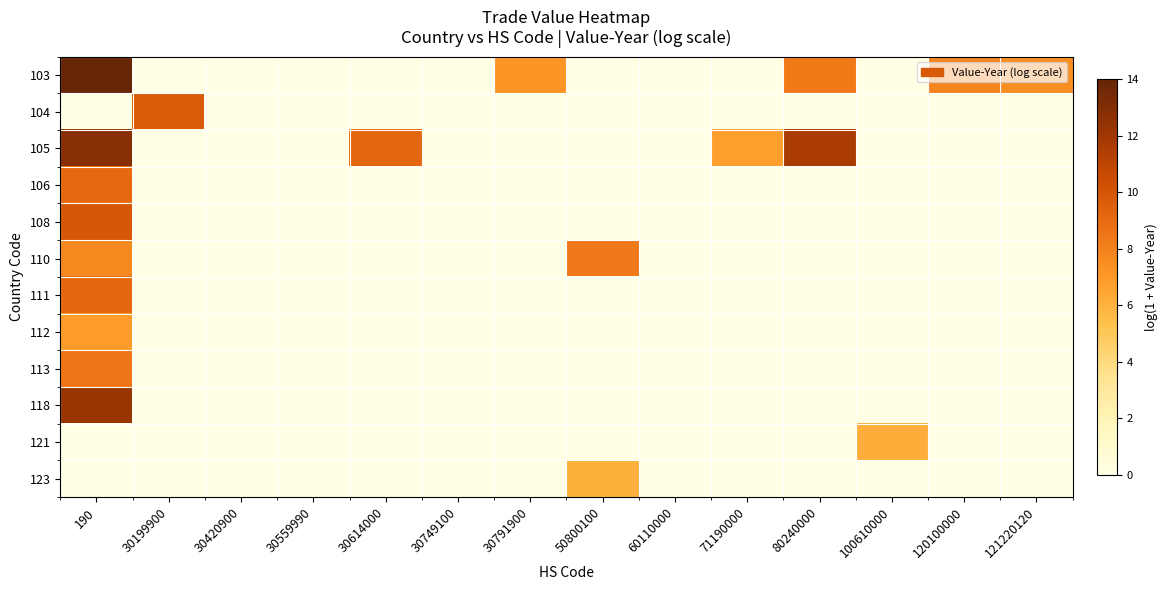

Reading right to left, list all the values displayed in this chart.

103: 121220120=7.5	120100000=7.8	100610000=0.0	80240000=8.4	71190000=0.0	60110000=0.0	50800100=0.0	30791900=7.2	30749100=0.0	30614000=0.0	30559990=0.0	30420900=0.0	30199900=0.0	190=14.0
104: 121220120=0.0	120100000=0.0	100610000=0.0	80240000=0.0	71190000=0.0	60110000=0.0	50800100=0.0	30791900=0.0	30749100=0.0	30614000=0.0	30559990=0.0	30420900=0.0	30199900=9.7	190=0.0
105: 121220120=0.0	120100000=0.0	100610000=0.0	80240000=11.6	71190000=6.7	60110000=0.0	50800100=0.0	30791900=0.0	30749100=0.0	30614000=9.2	30559990=0.0	30420900=0.0	30199900=0.0	190=12.8
106: 121220120=0.0	120100000=0.0	100610000=0.0	80240000=0.0	71190000=0.0	60110000=0.0	50800100=0.0	30791900=0.0	30749100=0.0	30614000=0.0	30559990=0.0	30420900=0.0	30199900=0.0	190=9.1
108: 121220120=0.0	120100000=0.0	100610000=0.0	80240000=0.0	71190000=0.0	60110000=0.0	50800100=0.0	30791900=0.0	30749100=0.0	30614000=0.0	30559990=0.0	30420900=0.0	30199900=0.0	190=9.9
110: 121220120=0.0	120100000=0.0	100610000=0.0	80240000=0.0	71190000=0.0	60110000=0.0	50800100=8.4	30791900=0.0	30749100=0.0	30614000=0.0	30559990=0.0	30420900=0.0	30199900=0.0	190=7.7
111: 121220120=0.0	120100000=0.0	100610000=0.0	80240000=0.0	71190000=0.0	60110000=0.0	50800100=0.0	30791900=0.0	30749100=0.0	30614000=0.0	30559990=0.0	30420900=0.0	30199900=0.0	190=9.1
112: 121220120=0.0	120100000=0.0	100610000=0.0	80240000=0.0	71190000=0.0	60110000=0.0	50800100=0.0	30791900=0.0	30749100=0.0	30614000=0.0	30559990=0.0	30420900=0.0	30199900=0.0	190=6.9
113: 121220120=0.0	120100000=0.0	100610000=0.0	80240000=0.0	71190000=0.0	60110000=0.0	50800100=0.0	30791900=0.0	30749100=0.0	30614000=0.0	30559990=0.0	30420900=0.0	30199900=0.0	190=8.5
118: 121220120=0.0	120100000=0.0	100610000=0.0	80240000=0.0	71190000=0.0	60110000=0.0	50800100=0.0	30791900=0.0	30749100=0.0	30614000=0.0	30559990=0.0	30420900=0.0	30199900=0.0	190=12.2
121: 121220120=0.0	120100000=0.0	100610000=6.2	80240000=0.0	71190000=0.0	60110000=0.0	50800100=0.0	30791900=0.0	30749100=0.0	30614000=0.0	30559990=0.0	30420900=0.0	30199900=0.0	190=0.0
123: 121220120=0.0	120100000=0.0	100610000=0.0	80240000=0.0	71190000=0.0	60110000=0.0	50800100=6.0	30791900=0.0	30749100=0.0	30614000=0.0	30559990=0.0	30420900=0.0	30199900=0.0	190=0.0